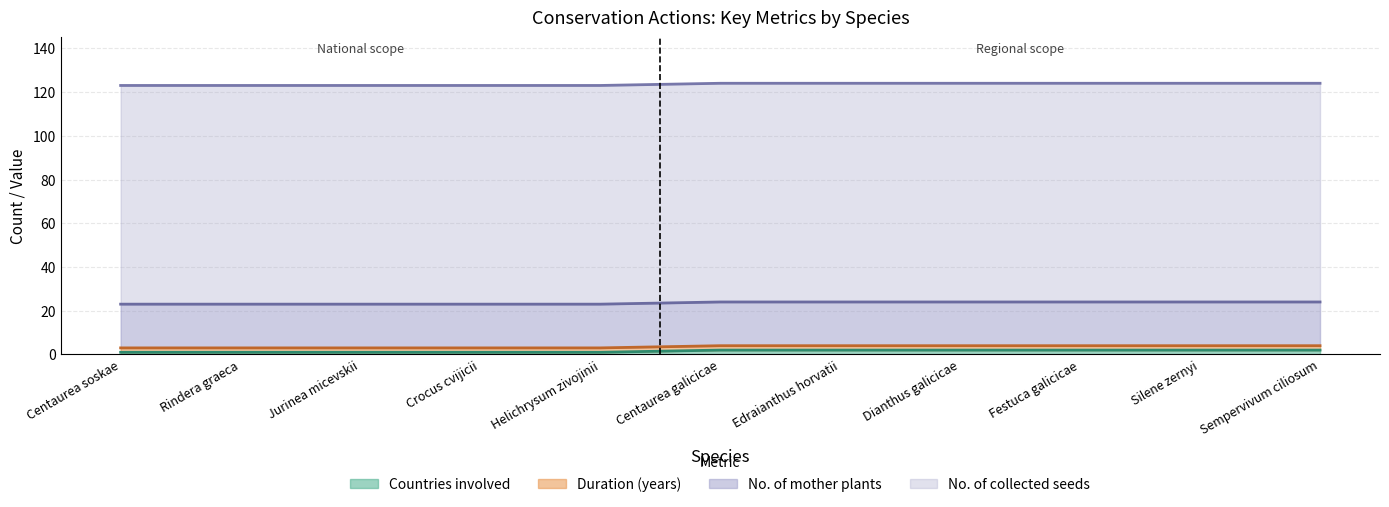

What is the approximate value of No. of collected seeds at Dianthus galicicae?

100